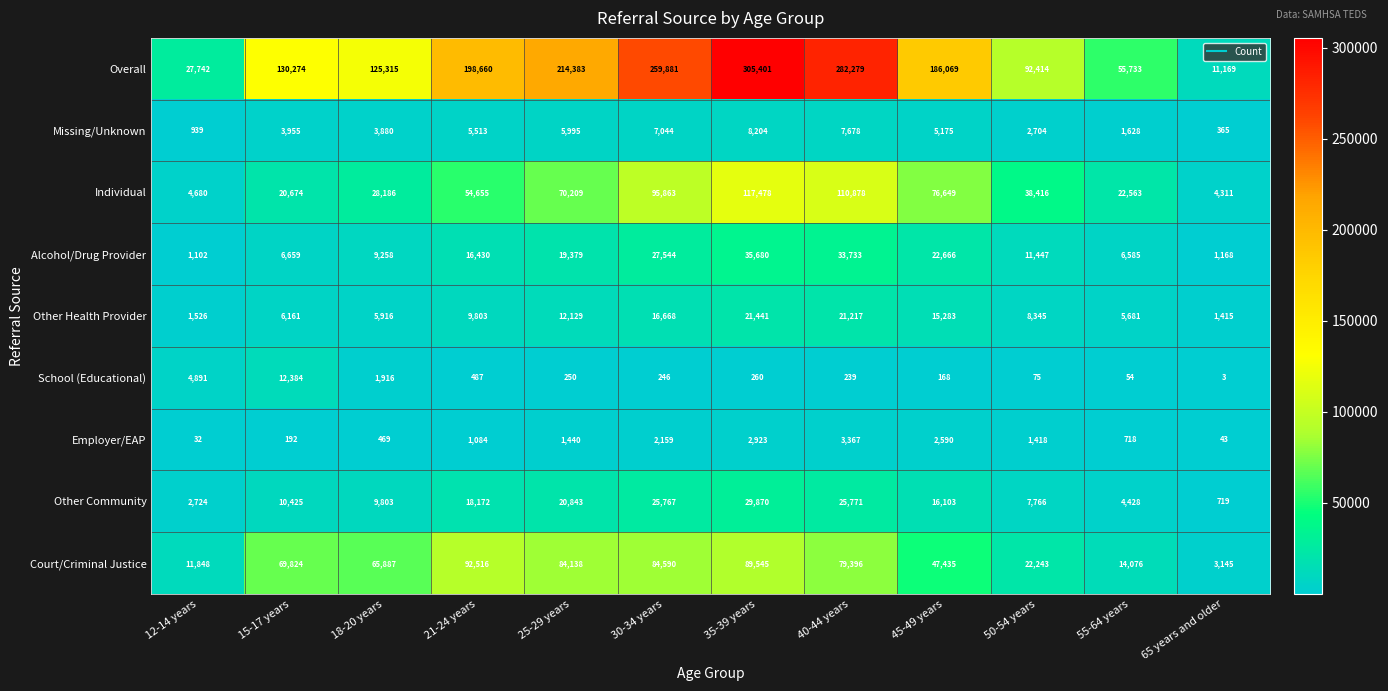

What is the total value across all series at 40-44 years?

564558